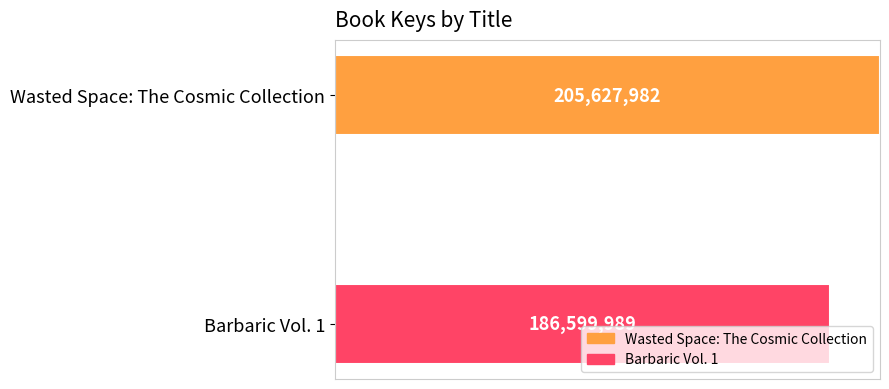

List the labels in order of value, largest first.

0, 1